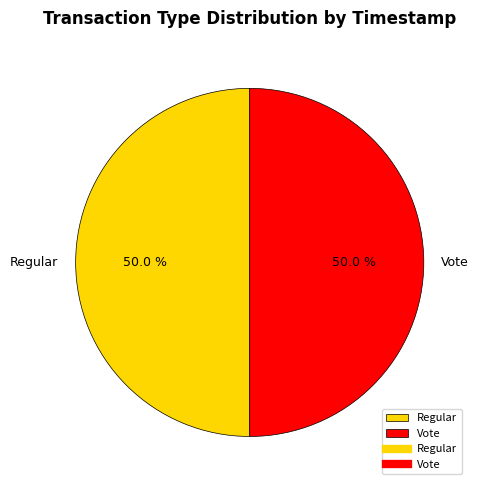

What percentage is NOT represented by Regular?

50.0%